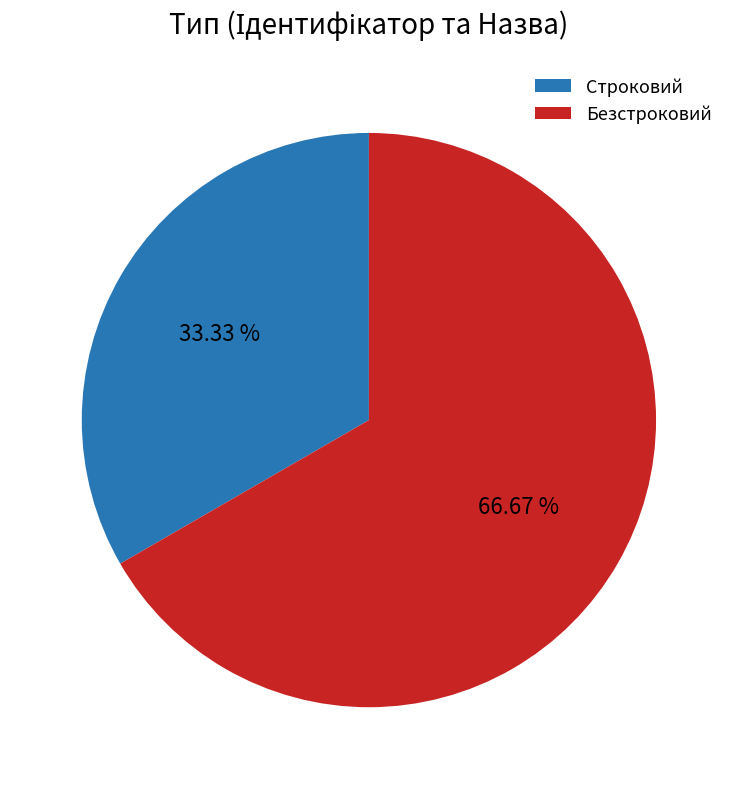

The Безстроковий slice represents 67% of the pie. True or false?

True